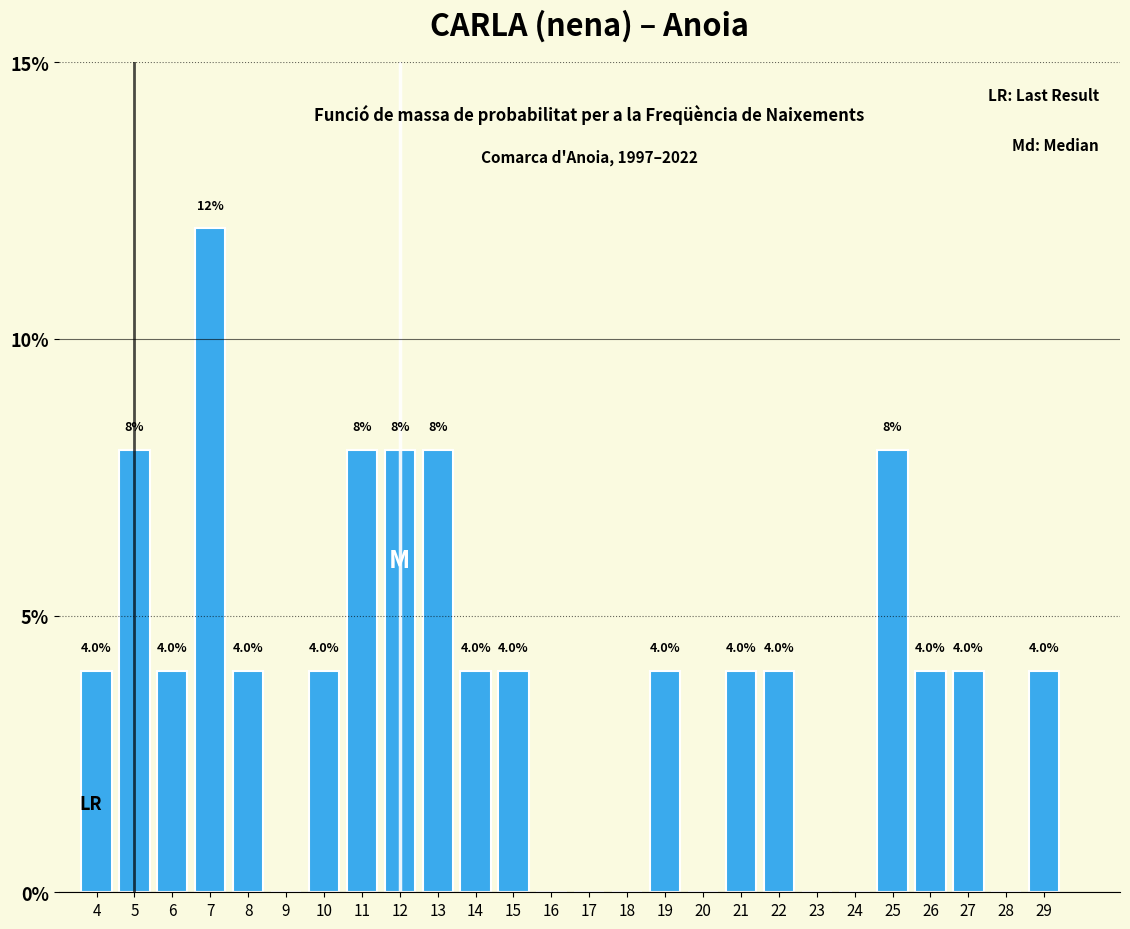

Reading right to left, transcribe all the data shown in this chart.

29=4	28=0	27=4	26=4	25=8	24=0	23=0	22=4	21=4	20=0	19=4	18=0	17=0	16=0	15=4	14=4	13=8	12=8	11=8	10=4	9=0	8=4	7=12	6=4	5=8	4=4